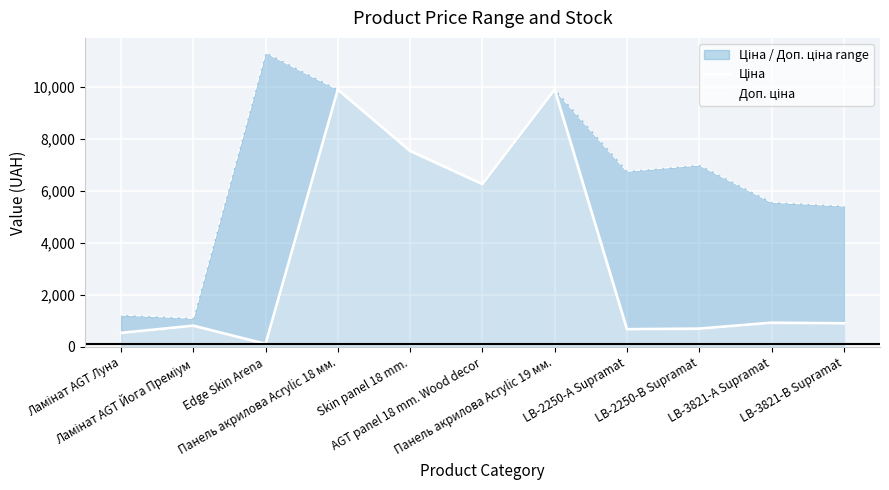

At which label is Ціна closest to 5010?

AGT panel 18 mm. Wood decor